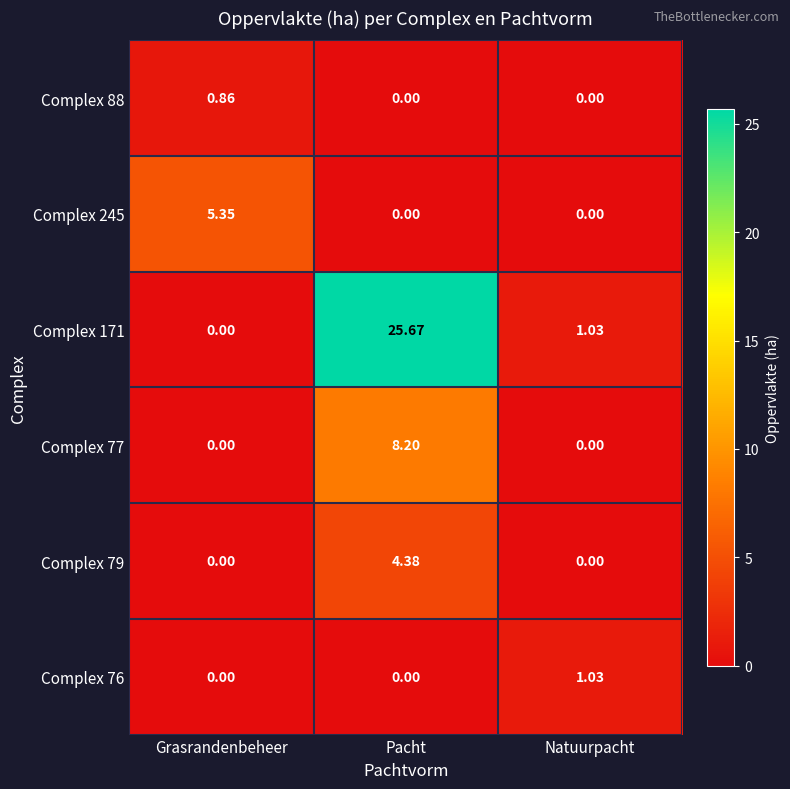

List the series in order of their peak value, highest first.

Complex 171, Complex 77, Complex 245, Complex 79, Complex 76, Complex 88